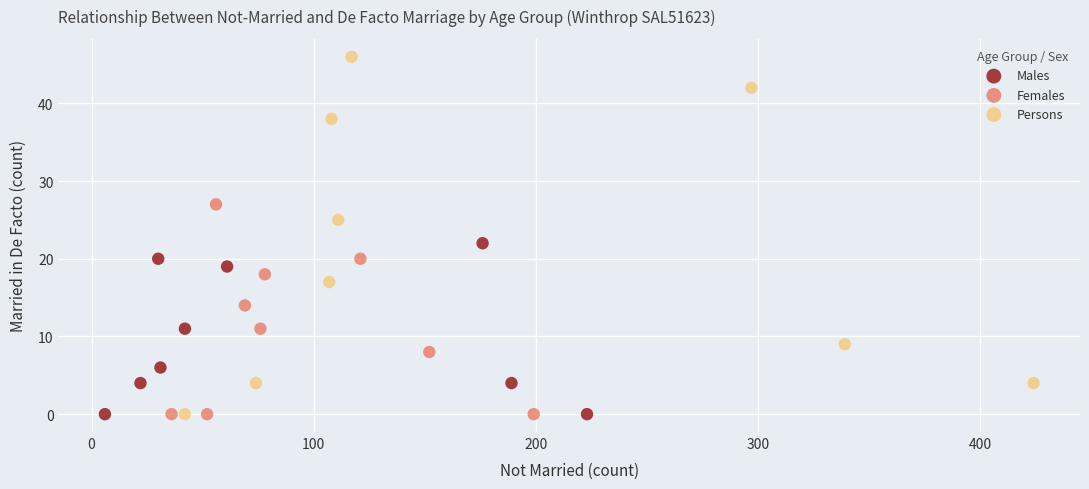

Which series has the widest spread of Y values?

Persons